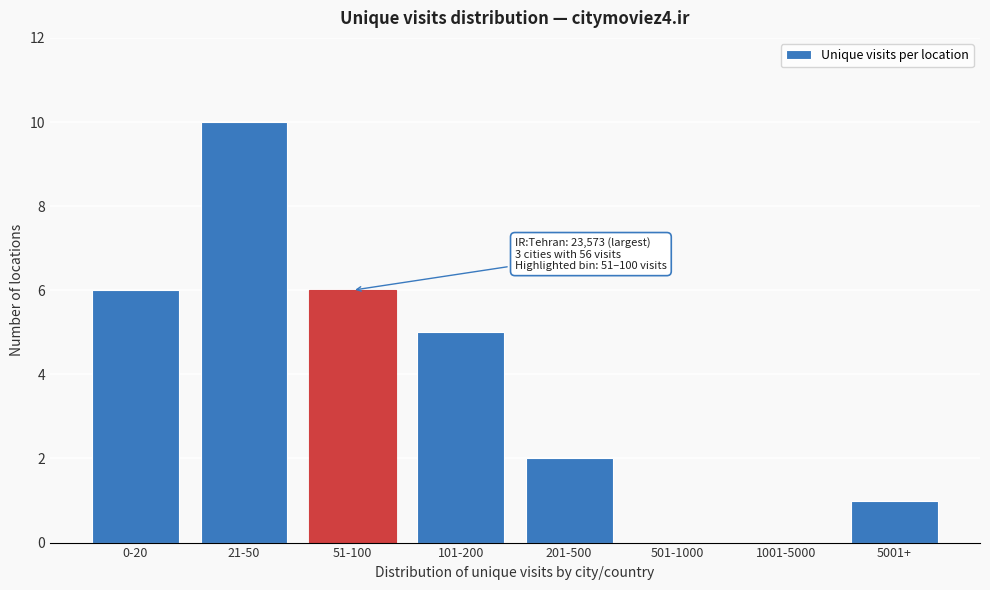

Reading right to left, extract all data points from this chart.

5001+=1	1001-5000=0	501-1000=0	201-500=2	101-200=5	51-100=6	21-50=10	0-20=6